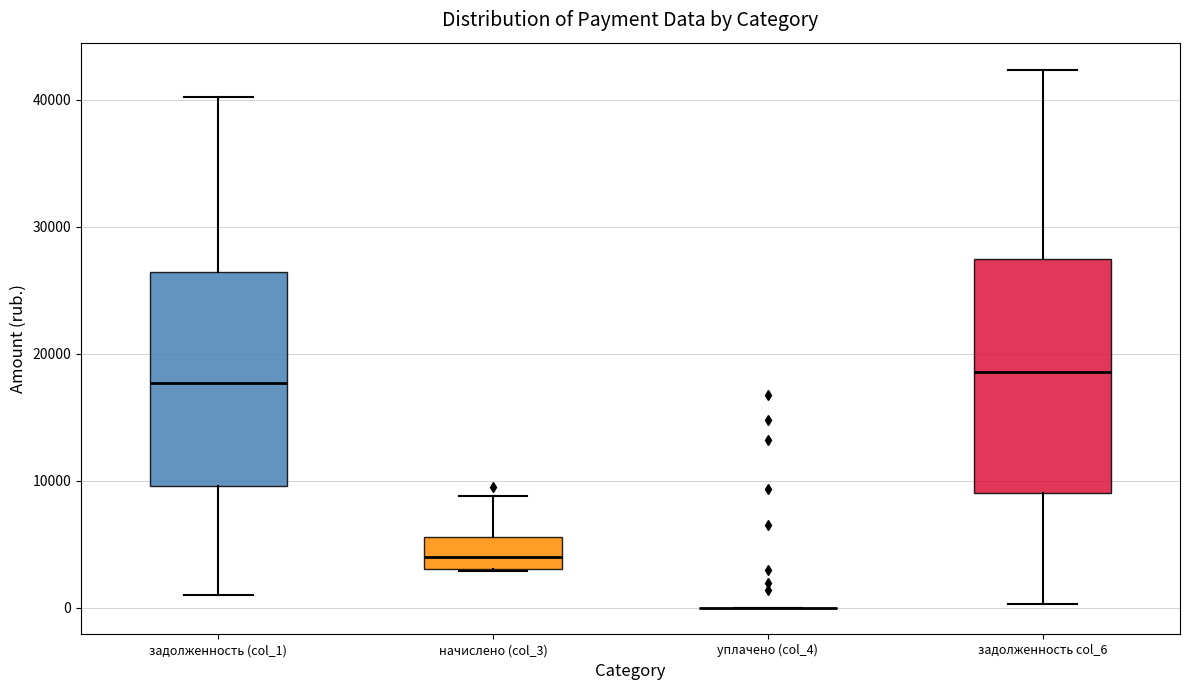

Which box is the tallest, from its lower edge to its upper edge?

задолженность col_6